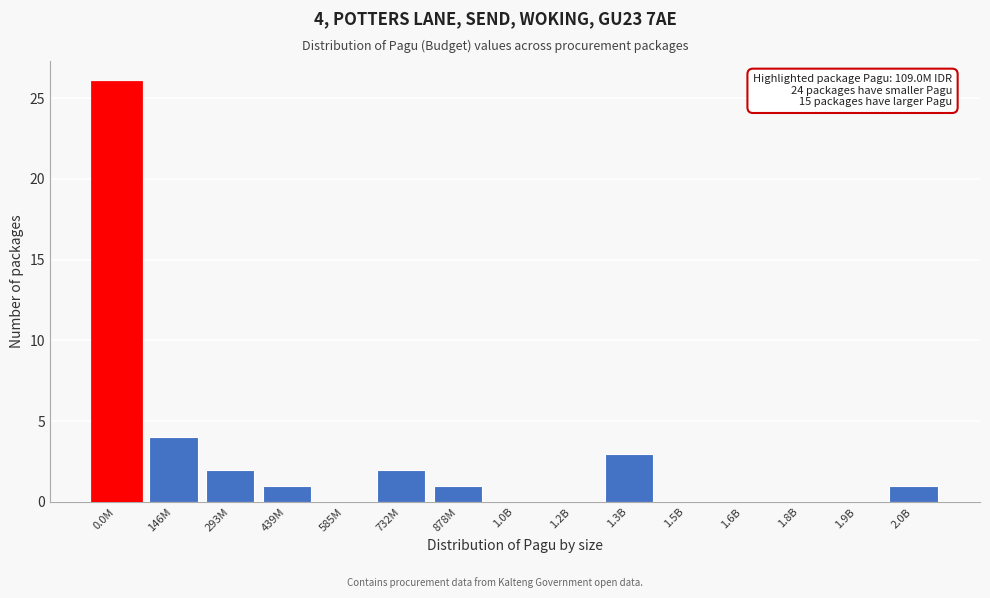

Reading left to right, transcribe all the data shown in this chart.

0.0M=26	146M=4	293M=2	439M=1	585M=0	732M=2	878M=1	1.0B=0	1.2B=0	1.3B=3	1.5B=0	1.6B=0	1.8B=0	1.9B=0	2.0B=1